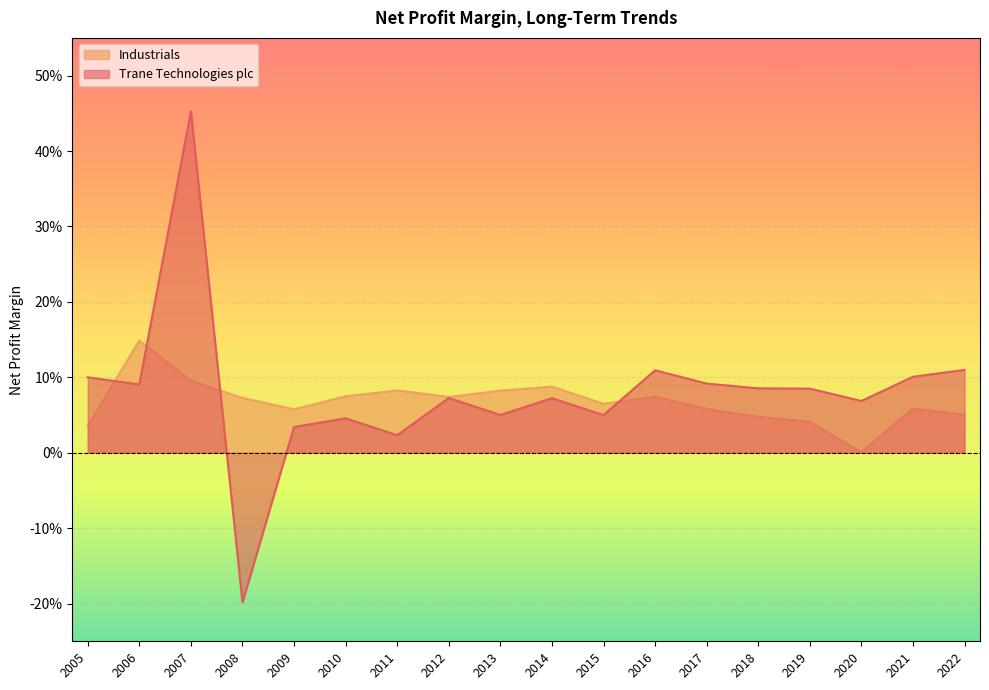

Does the chart display data point markers on the line(s)?

No